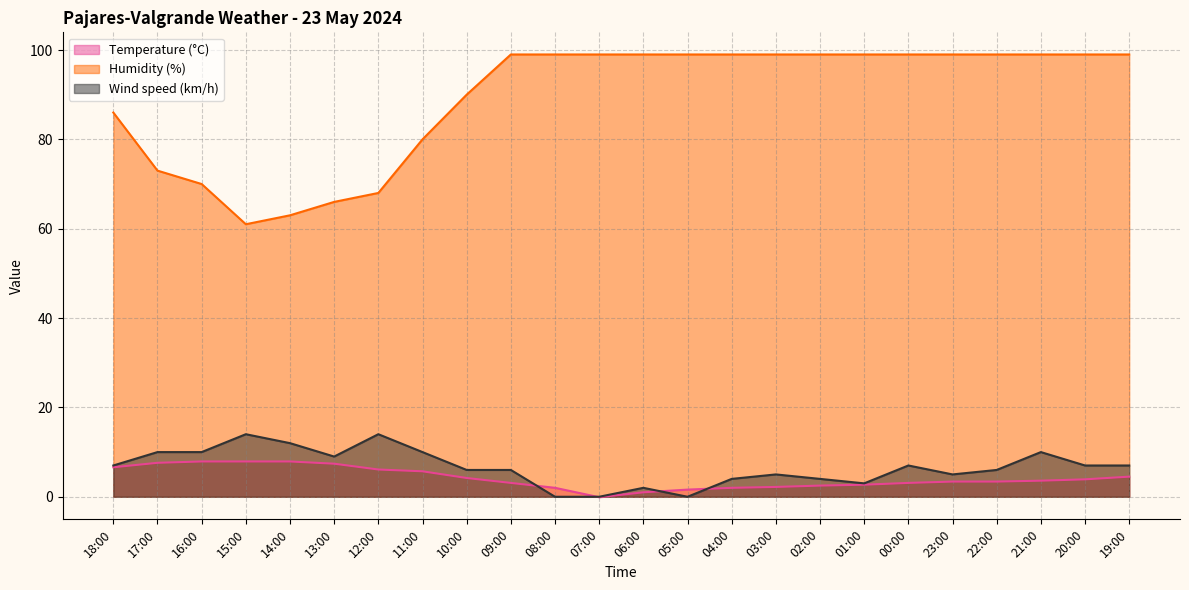

How many series are shown in this chart?

3